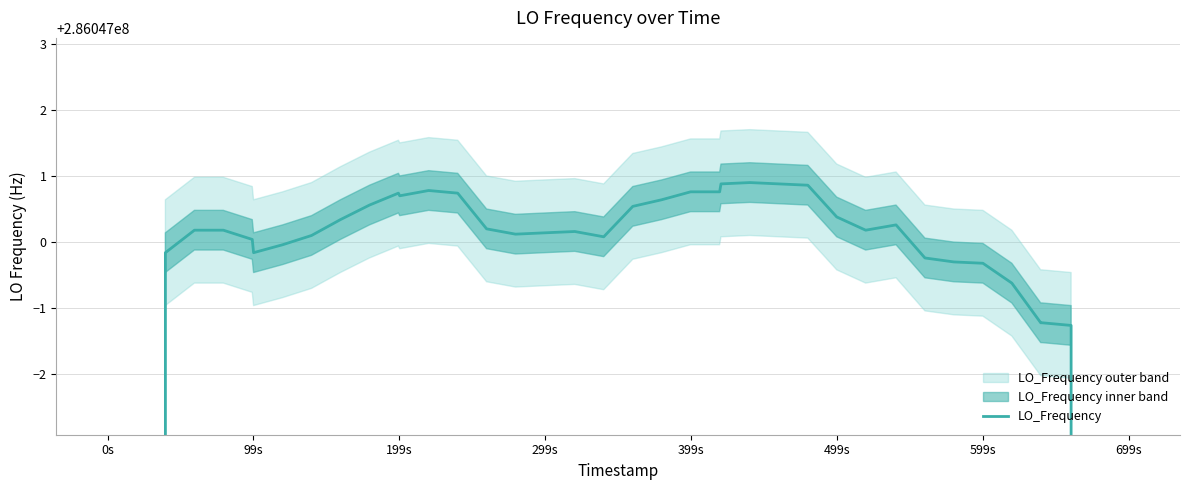

What is the difference between the maximum and minimum values?

114418801.6